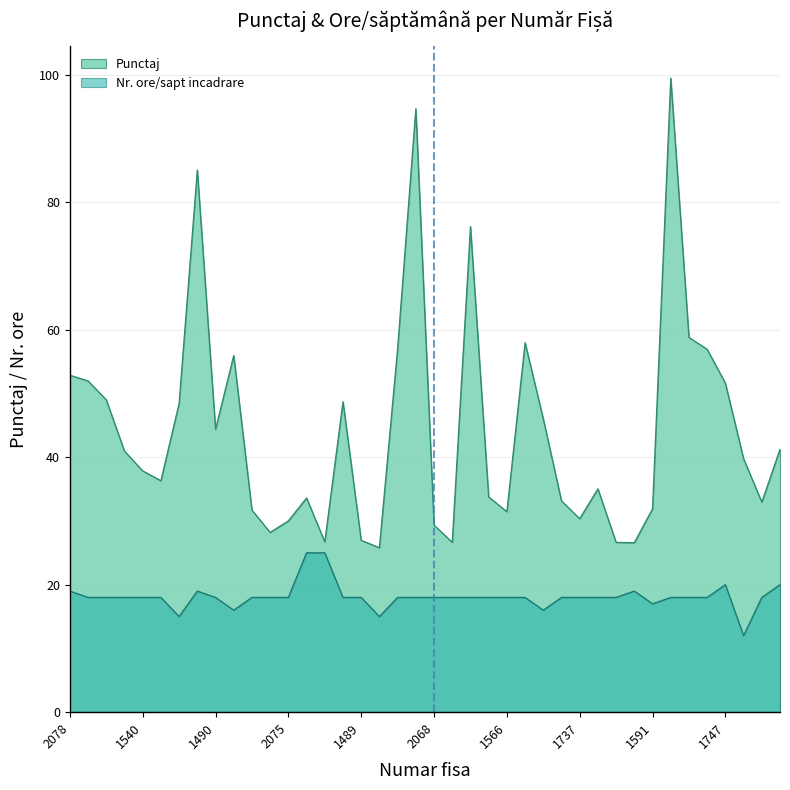

What position from the right is 1103?

35